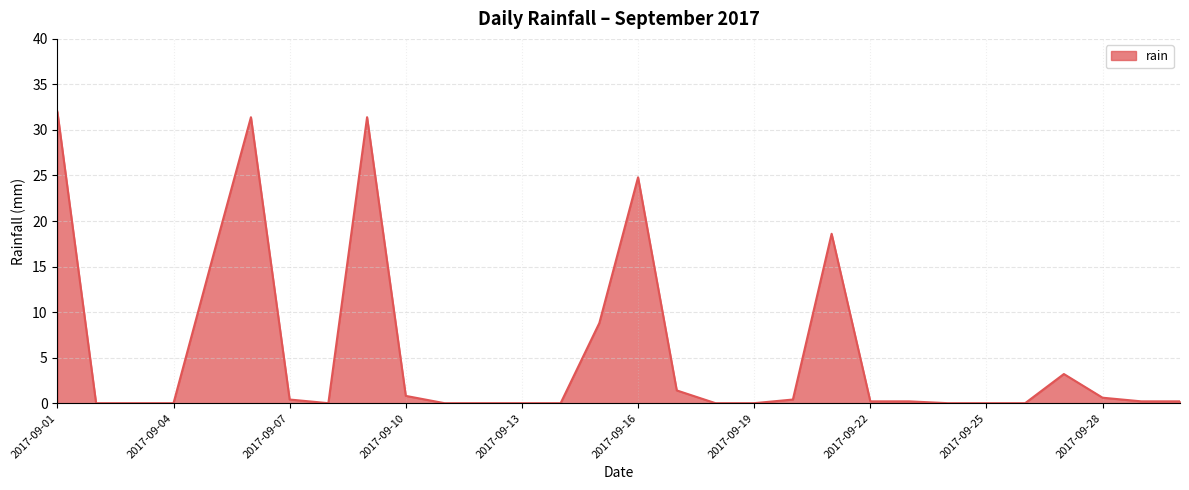

What is the maximum value shown in the chart?

32.0